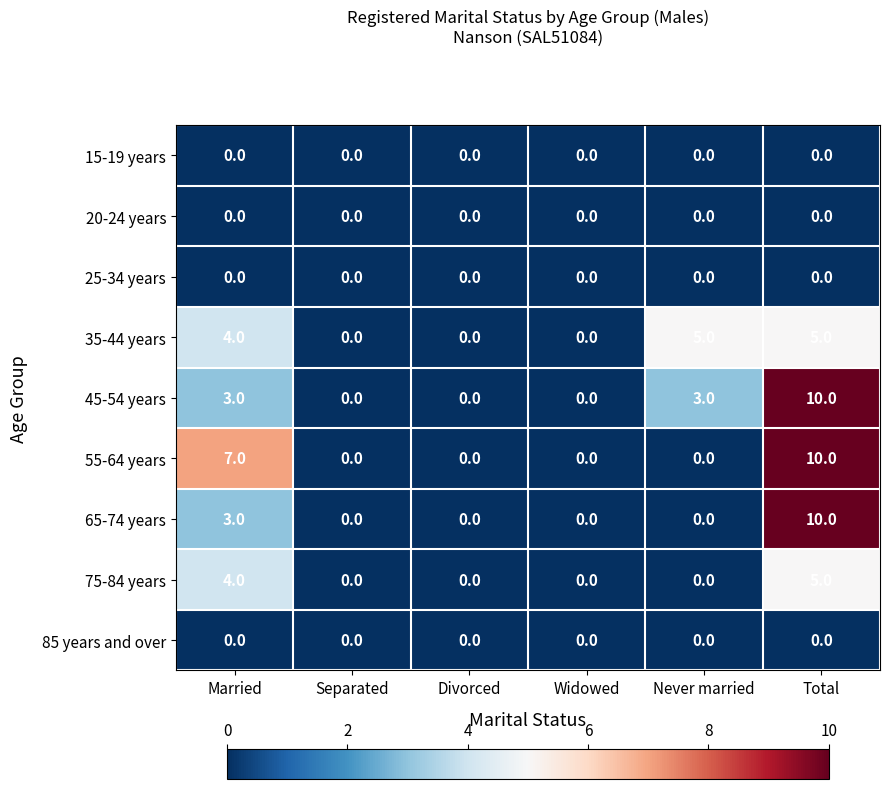

At which category is the sum across all series the highest?

Total